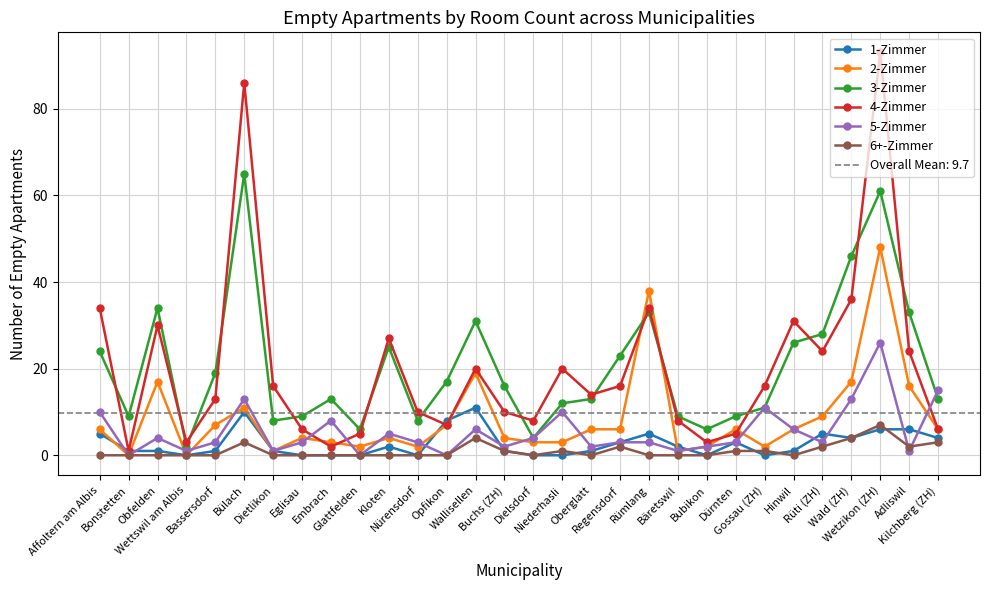

What is the difference between the second highest and second lowest values in the 4-Zimmer series?

84